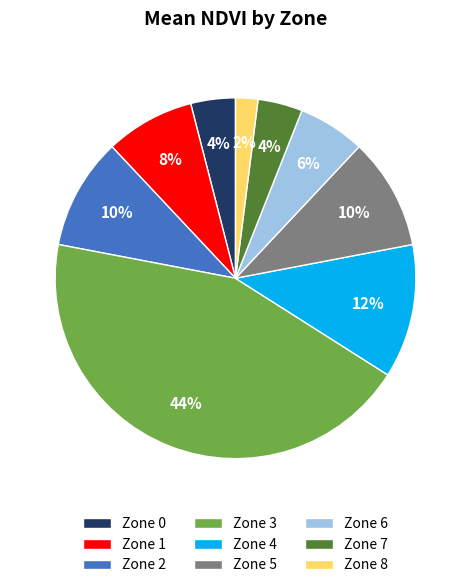

What is the smallest slice in the pie chart?

Zone 8